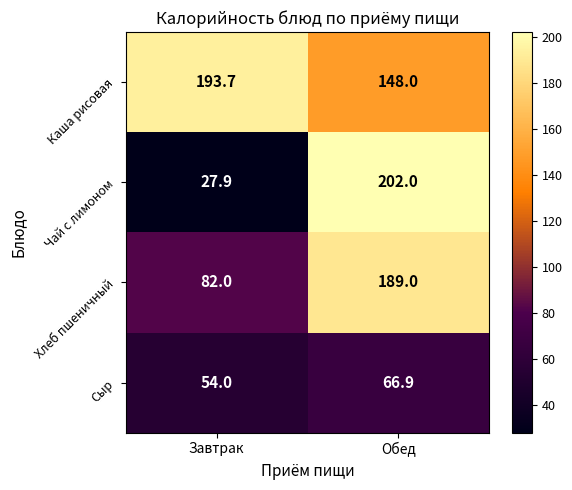

What is the spread (max minus min) of values at Завтрак?

165.8